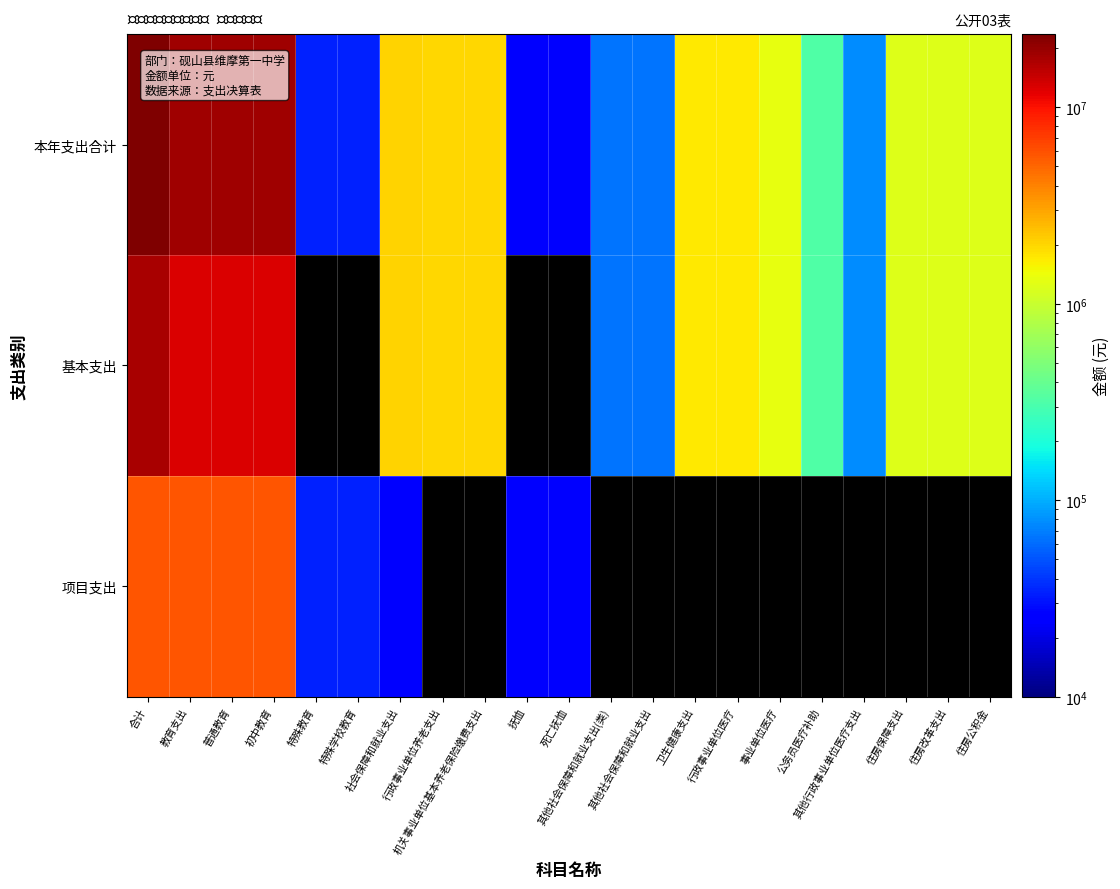

Is the value of 基本支出 at 住房保障支出 greater than the value of 本年支出合计 at 普通教育?

No